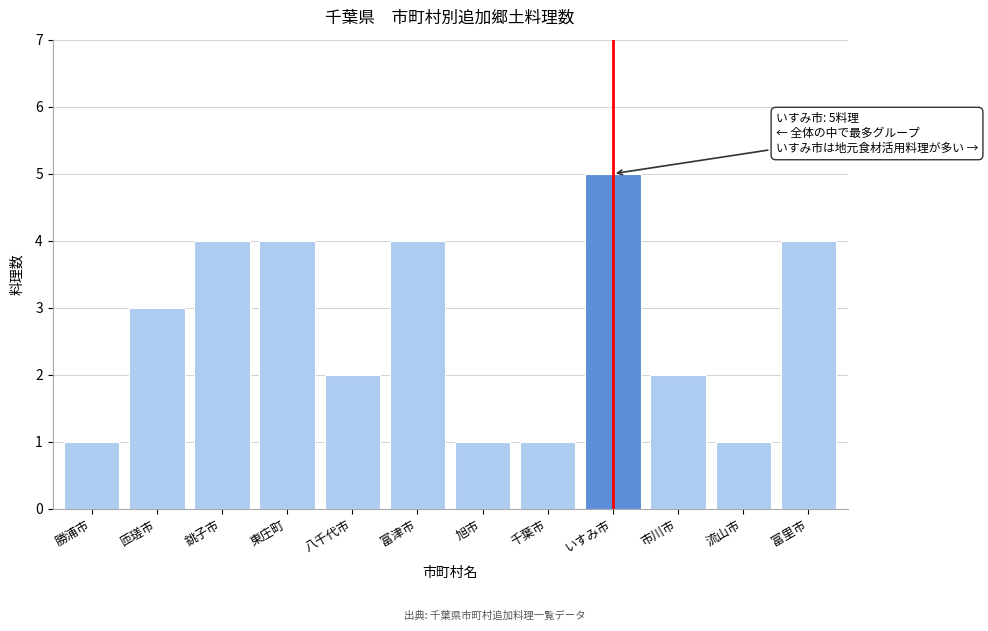

Reading right to left, list all the values displayed in this chart.

富里市=4	流山市=1	市川市=2	いすみ市=5	千葉市=1	旭市=1	富津市=4	八千代市=2	東庄町=4	銚子市=4	匝瑳市=3	勝浦市=1